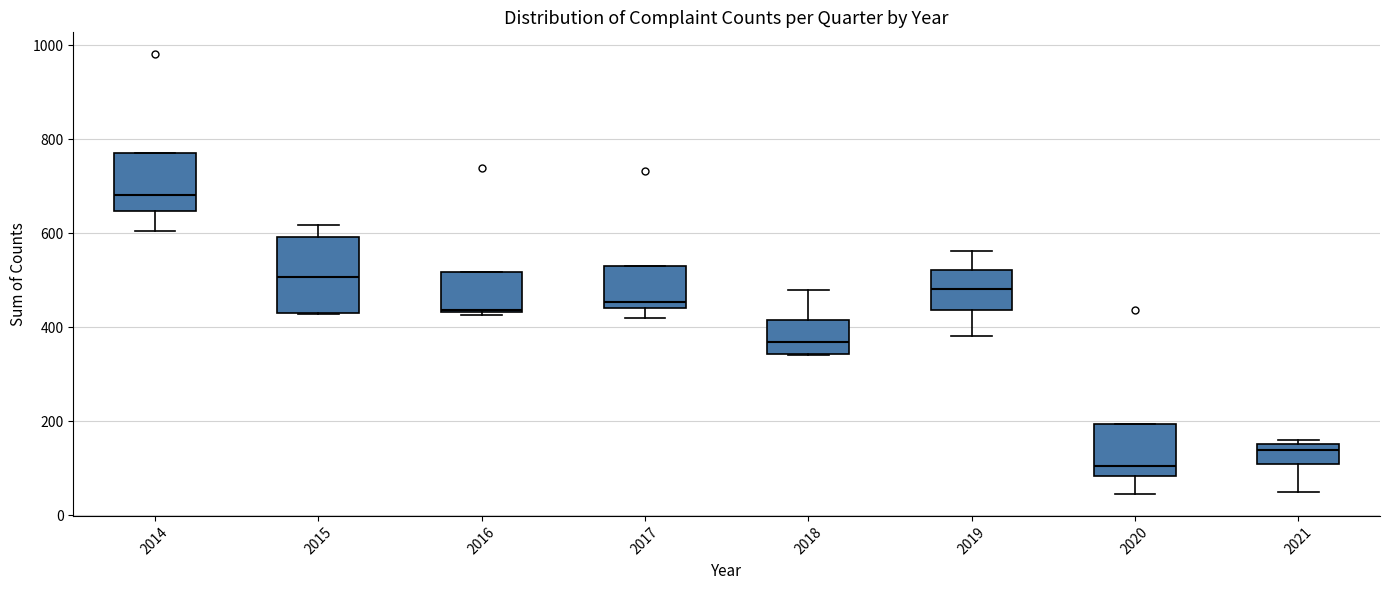

Comparing the boxes themselves (not the whiskers), which one is the tallest?

2015